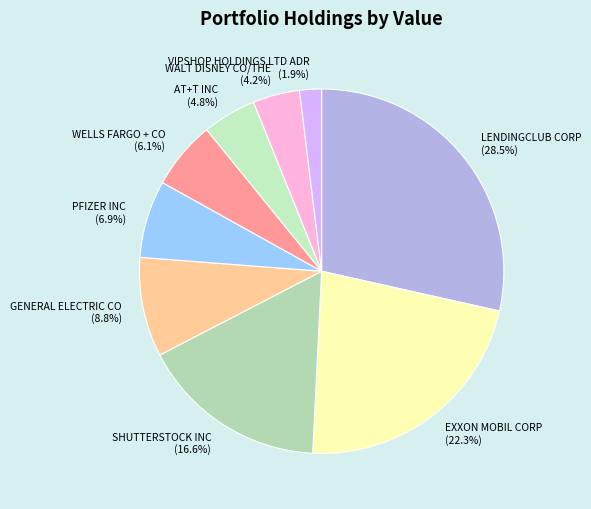

True or false: GENERAL ELECTRIC CO accounts for 9% of the total.

True